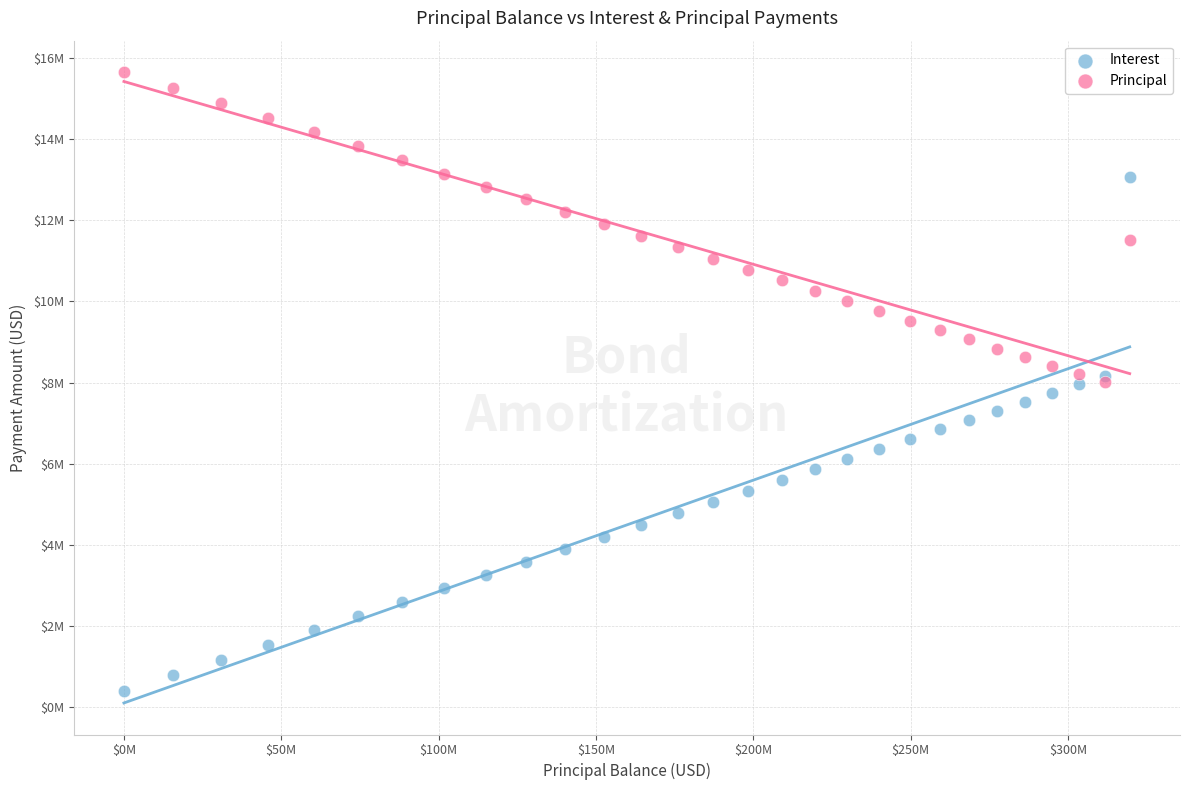

Which series reaches the minimum Y coordinate?

Interest